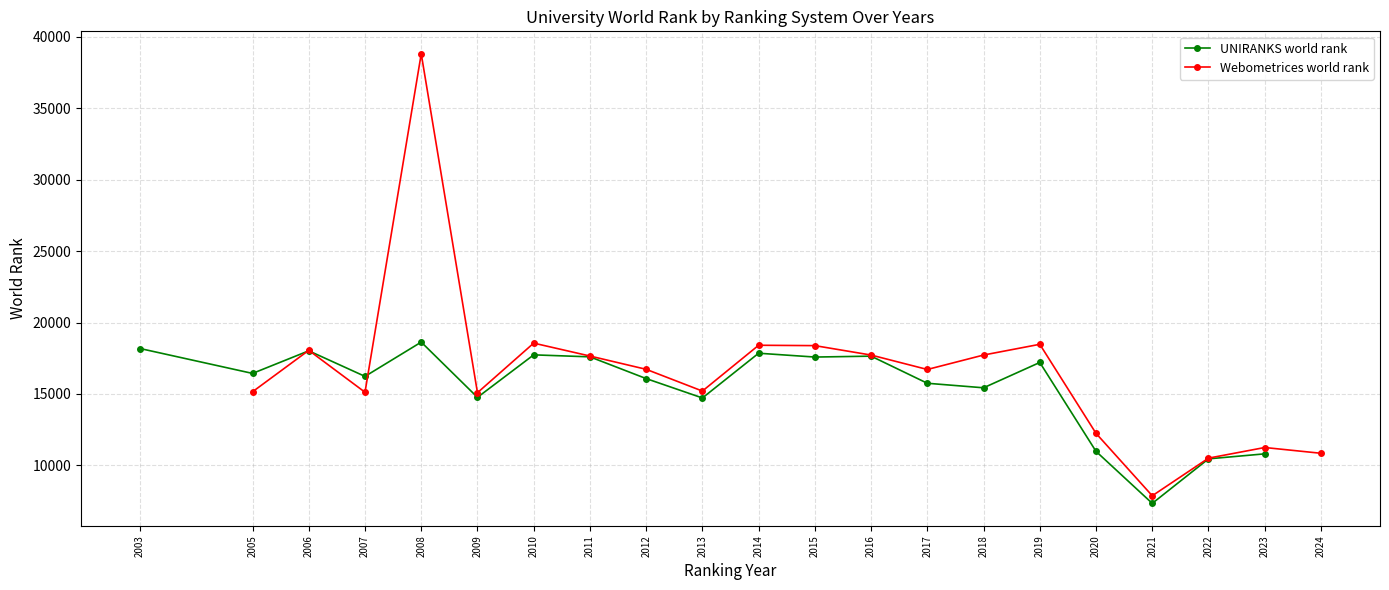

Which category has the highest value in the Webometrices world rank series?

2008